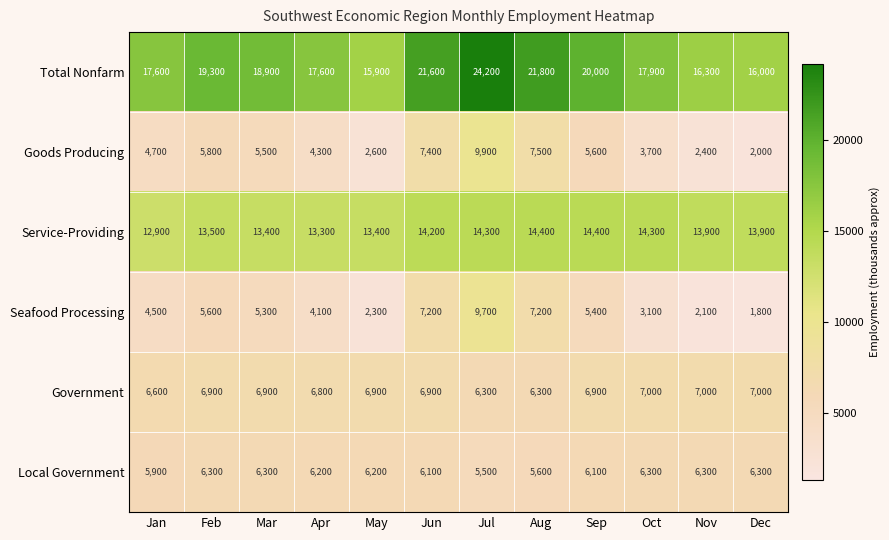

The value of Government at Jul is 2183. True or false?

False